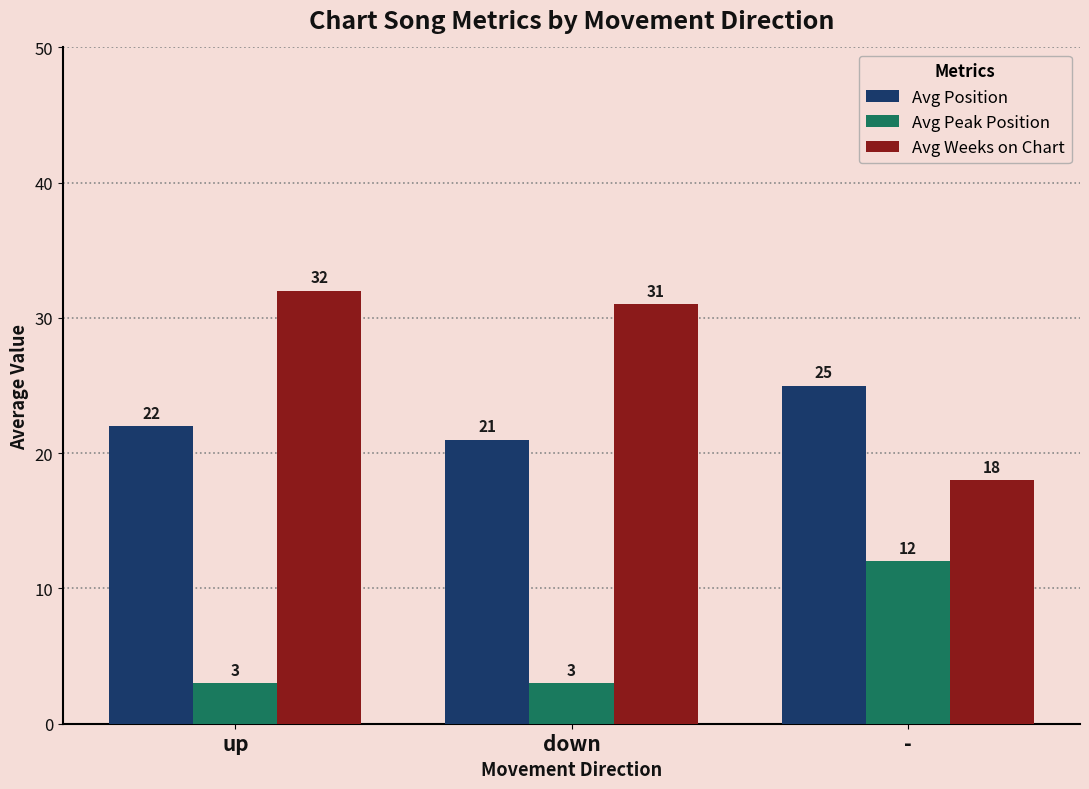

The value of Avg Weeks on Chart at up is 20. True or false?

False